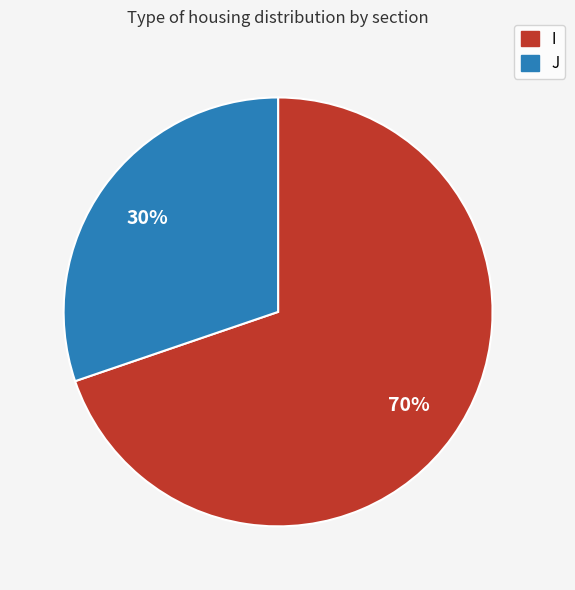

To the nearest percent, what is the difference between the largest and smallest slice percentages?

40%